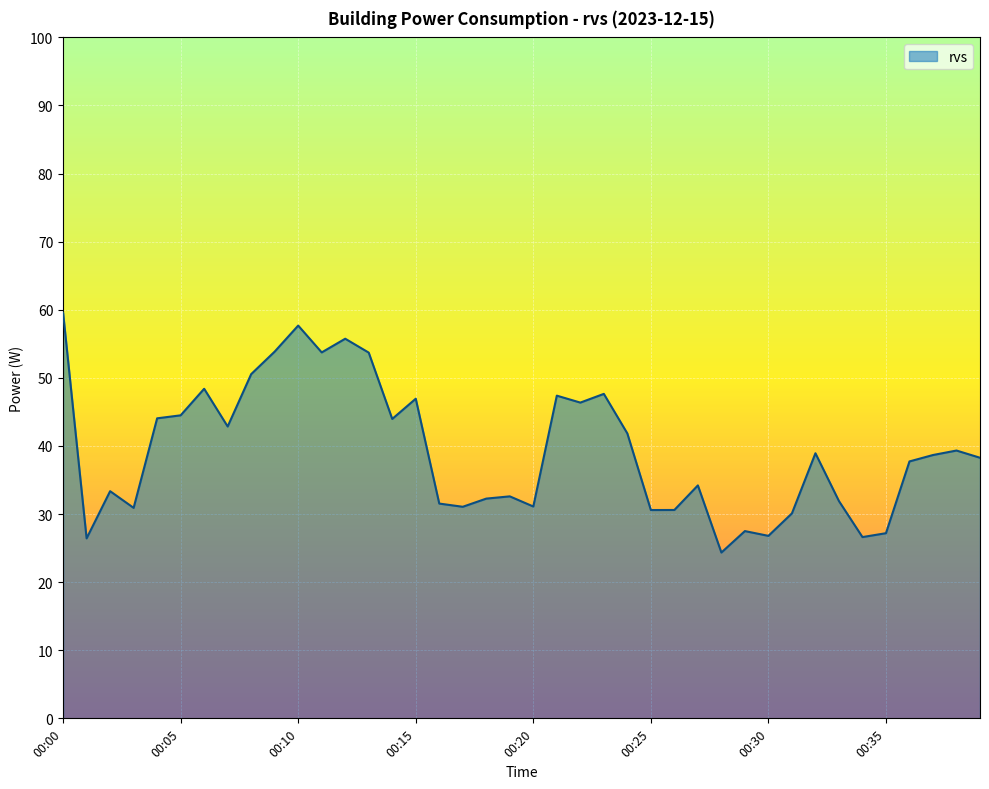

What is the smallest value displayed?

24.4